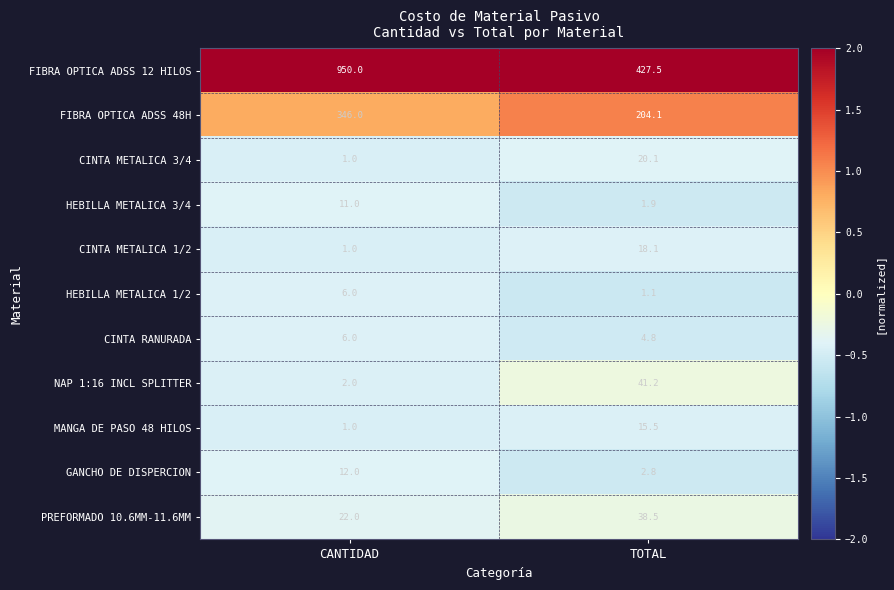

Where is HEBILLA METALICA 3/4 nearest to the value 6?

TOTAL